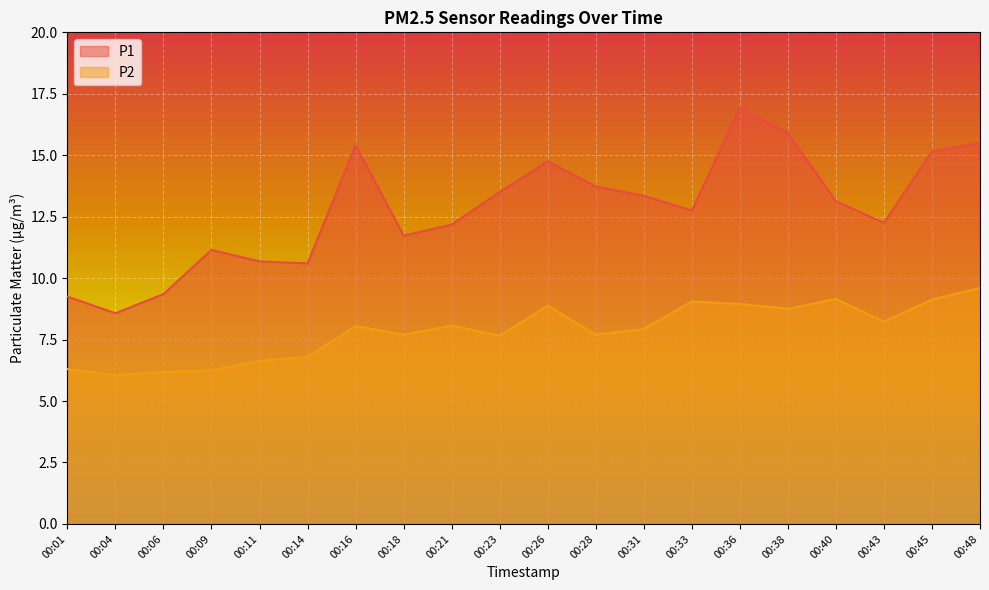

At which category does P1 reach its first local valley?

00:04